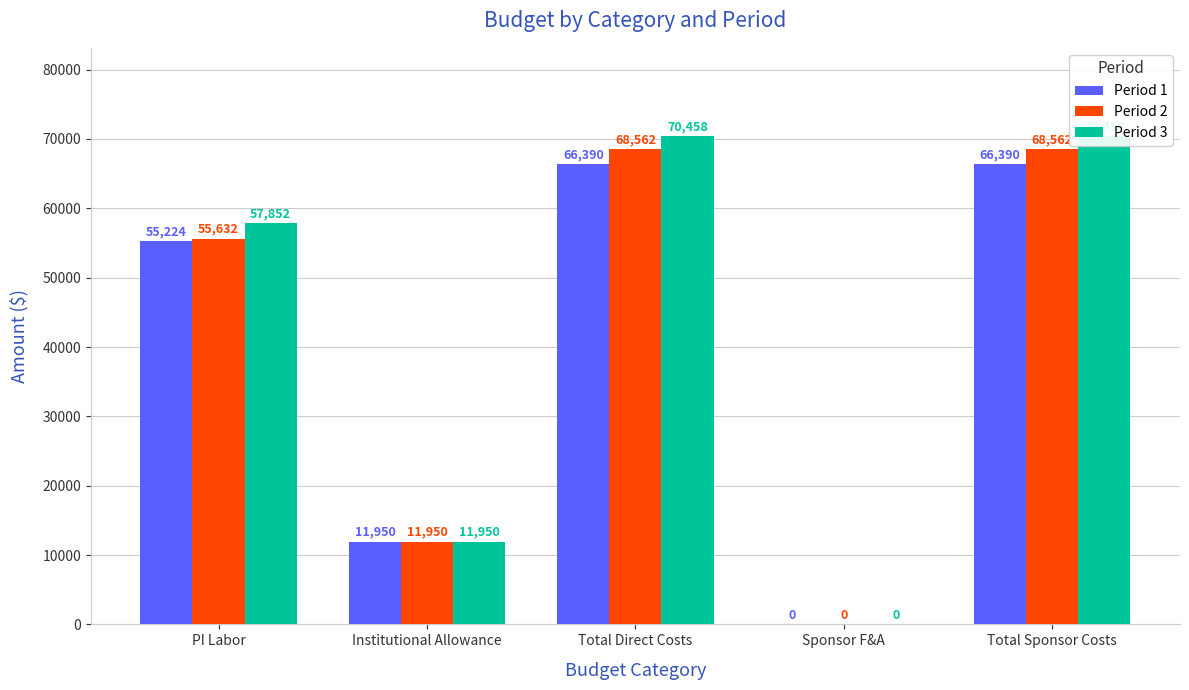

What is the sum of all Period 3 values?

210718